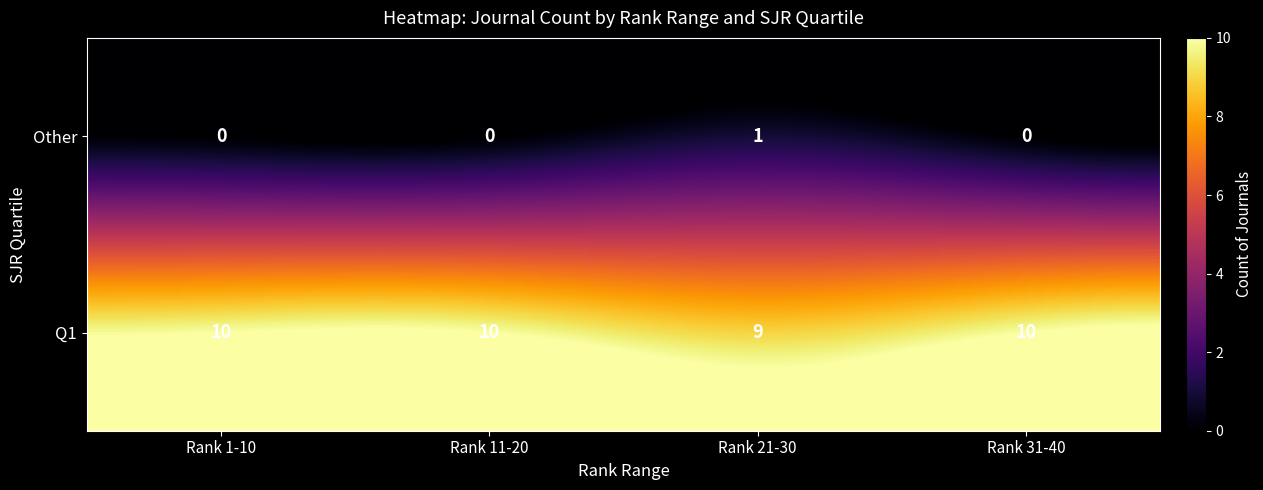

At how many categories does at least one series exceed 0?

4